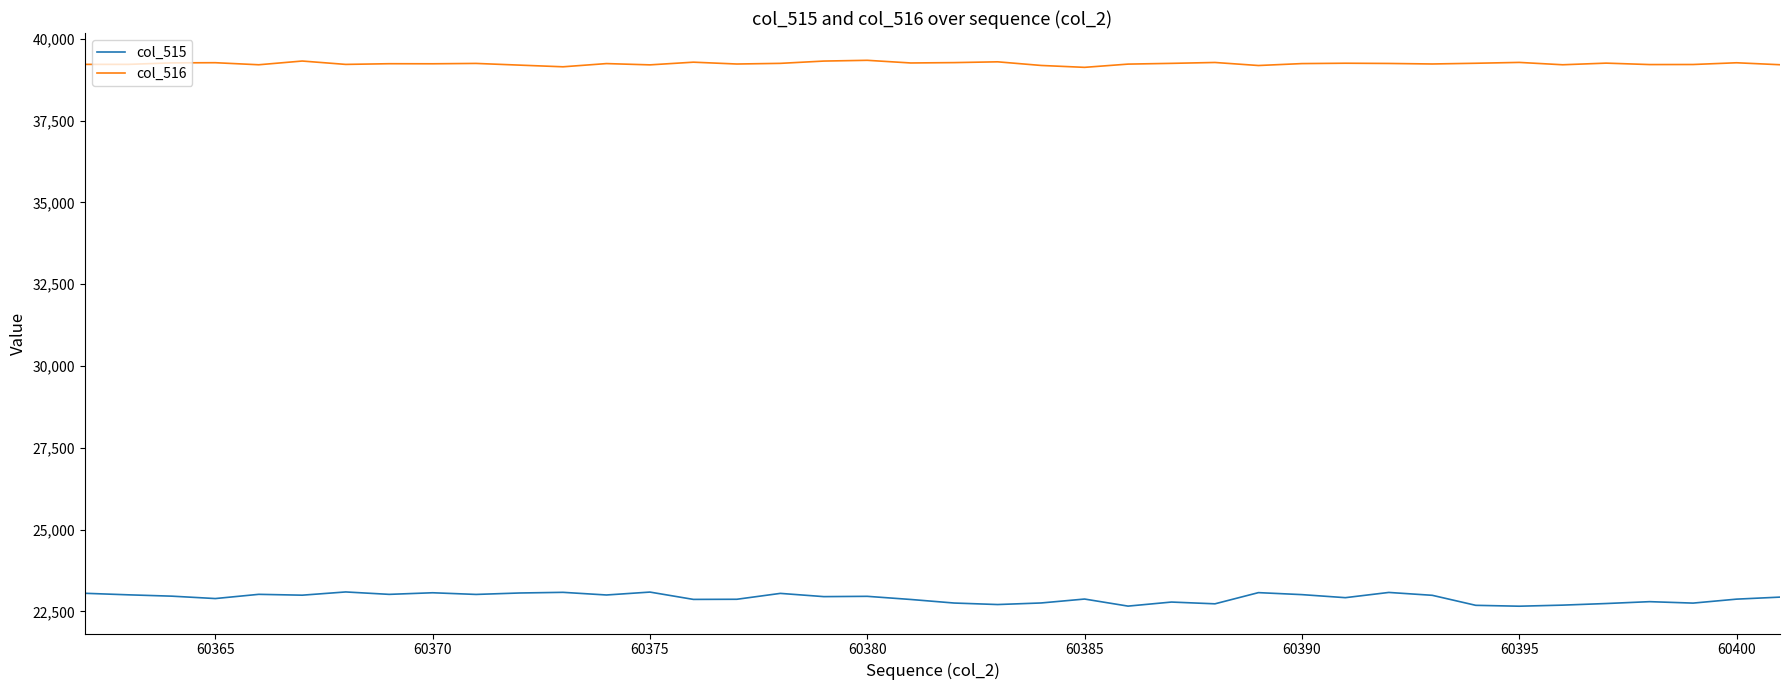

Rank the series by their maximum value, from highest to lowest.

col_516, col_515